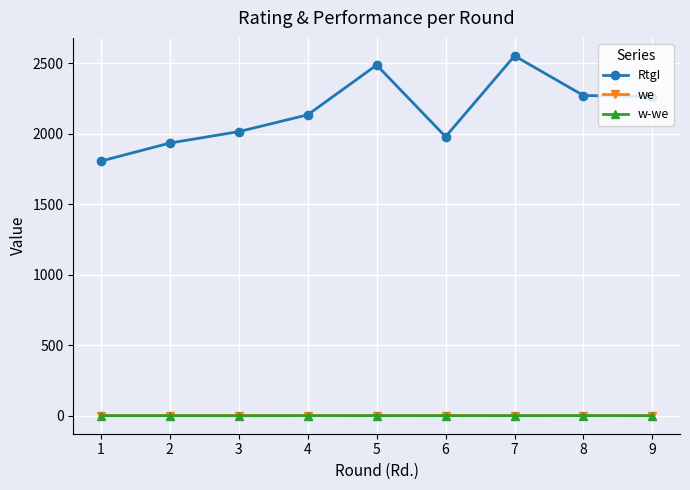

What is the value of the RtgI point at the 9th from the left?

2262.0